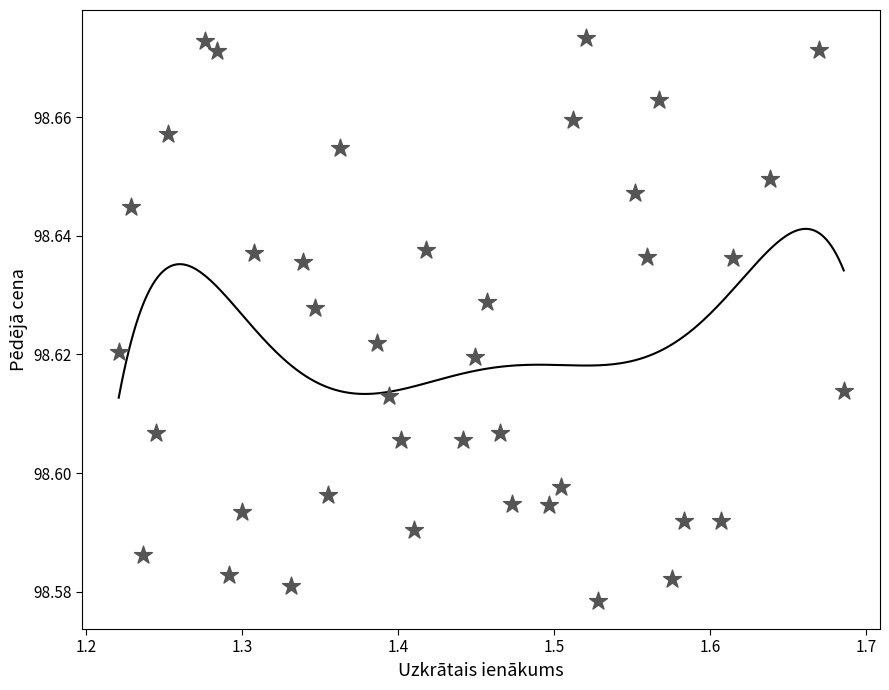

What is the range of X values (max minus min)?

0.5